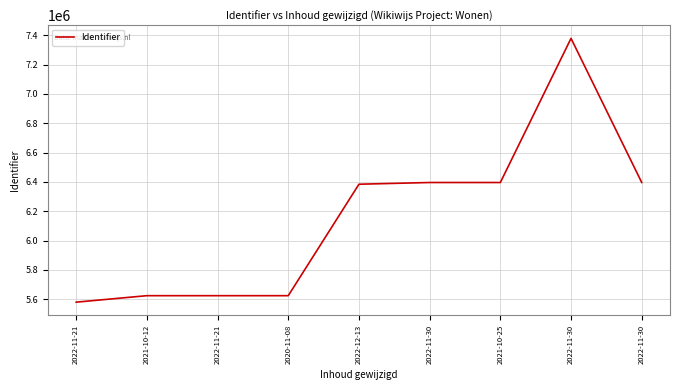

How many lines are shown in the chart?

1